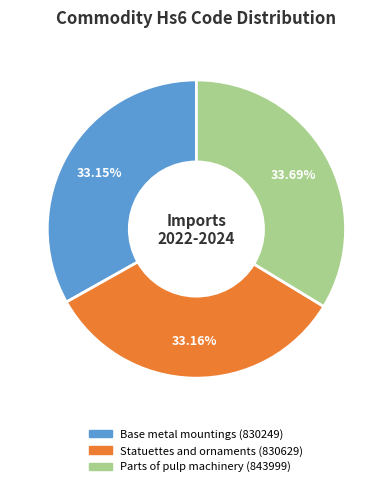

How many segments does this pie chart have?

3